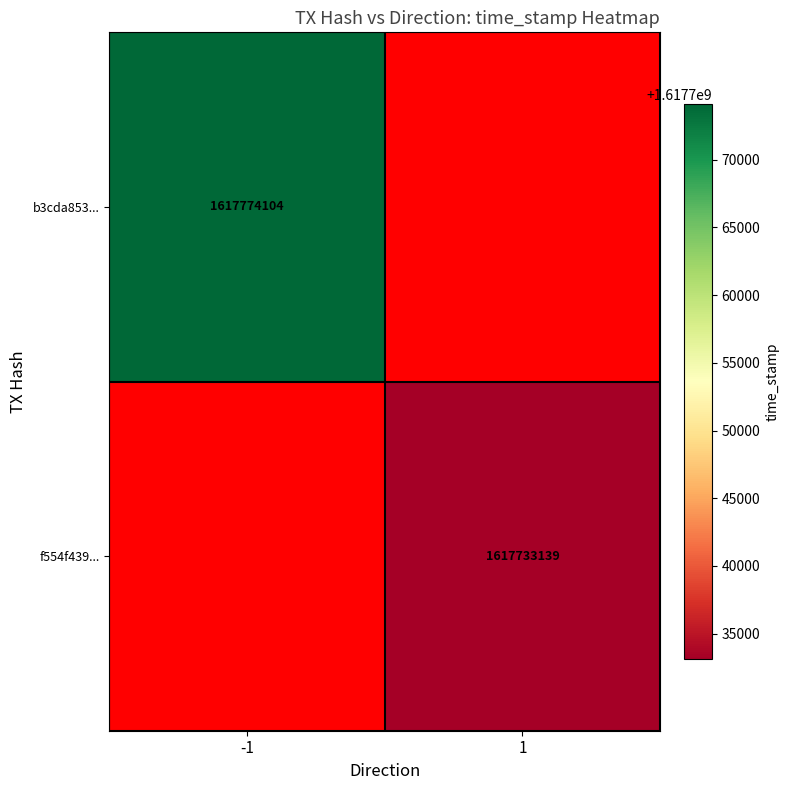

The value of b3cda853... at -1 is 1617774104. True or false?

True